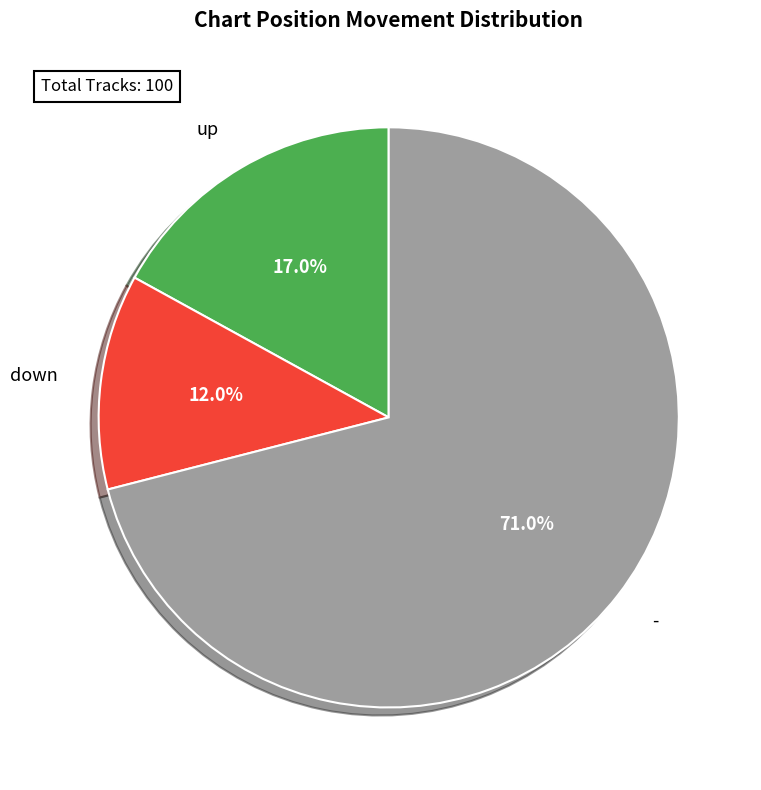

To the nearest percent, what is the average slice percentage?

33%